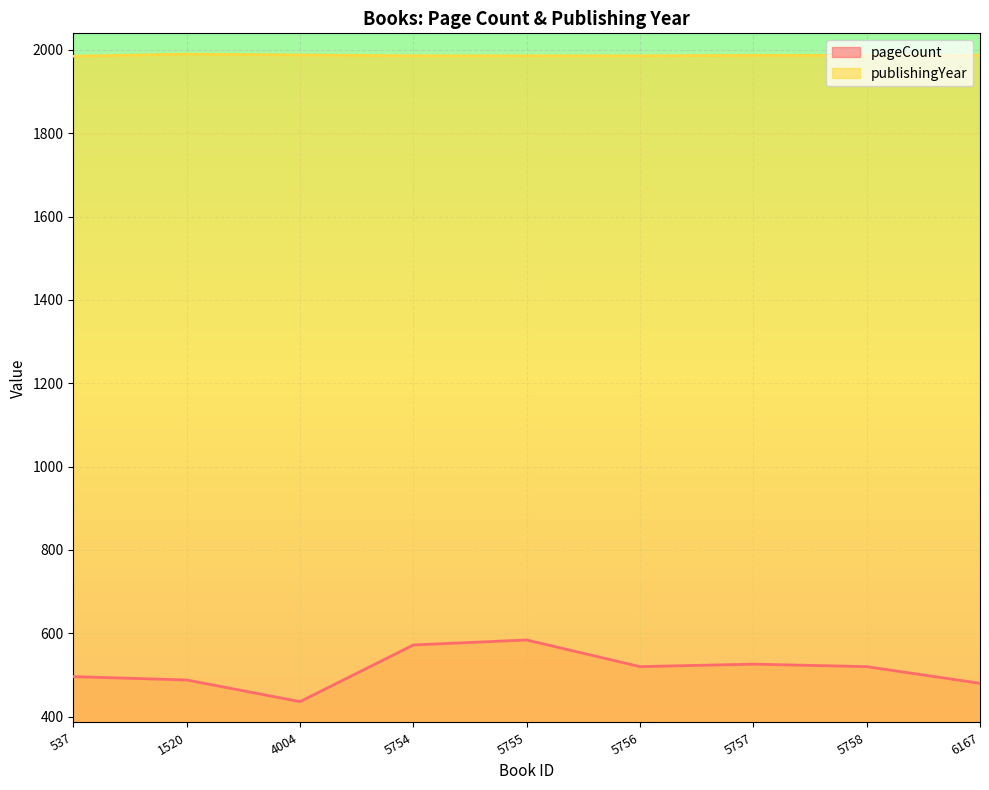

How many interior local valleys does the pageCount series have?

2